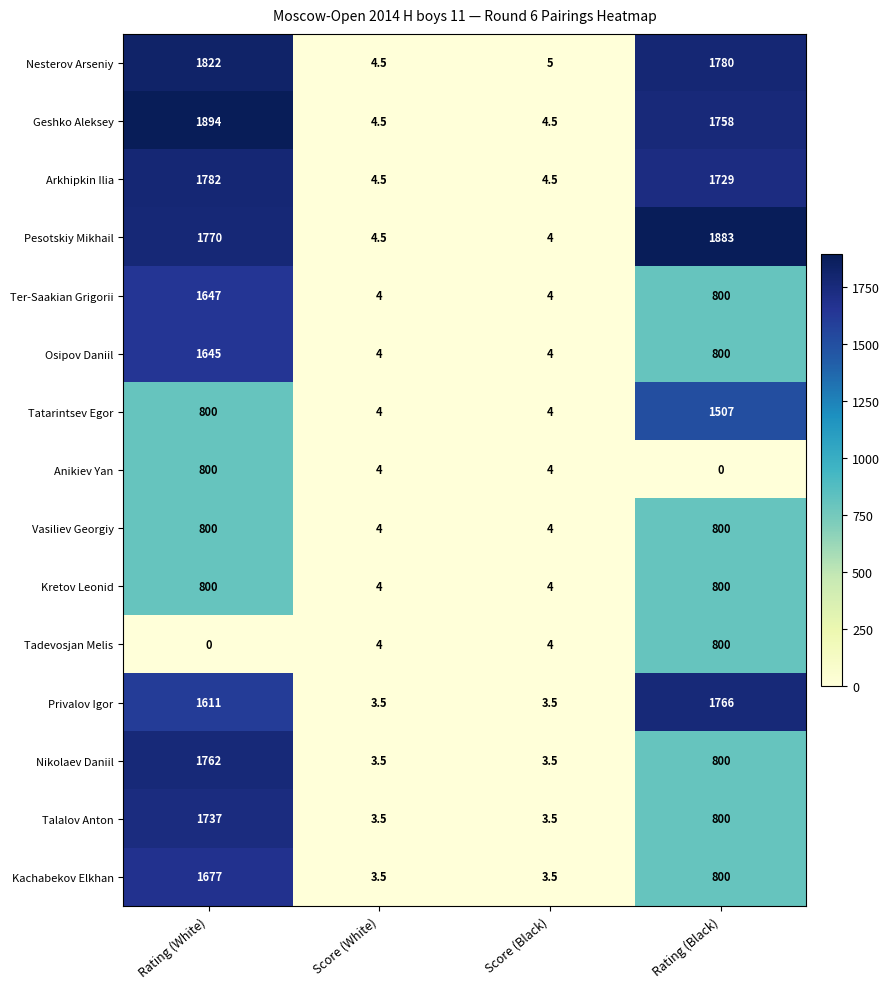

At which label does Talalov Anton first exceed 800?

Rating (White)